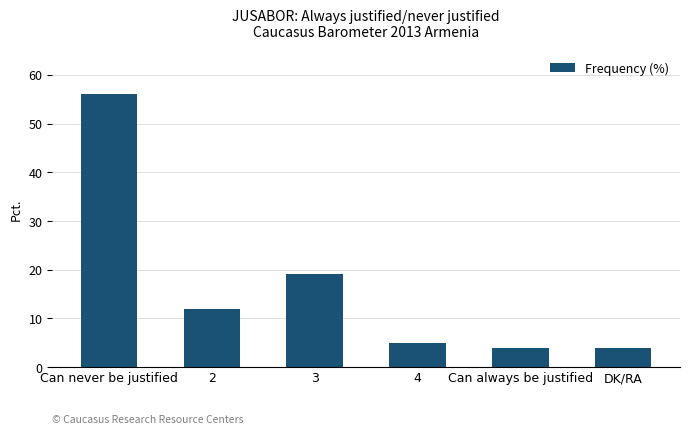

Reading left to right, what are all the values shown in this chart?

56	12	19	5	4	4